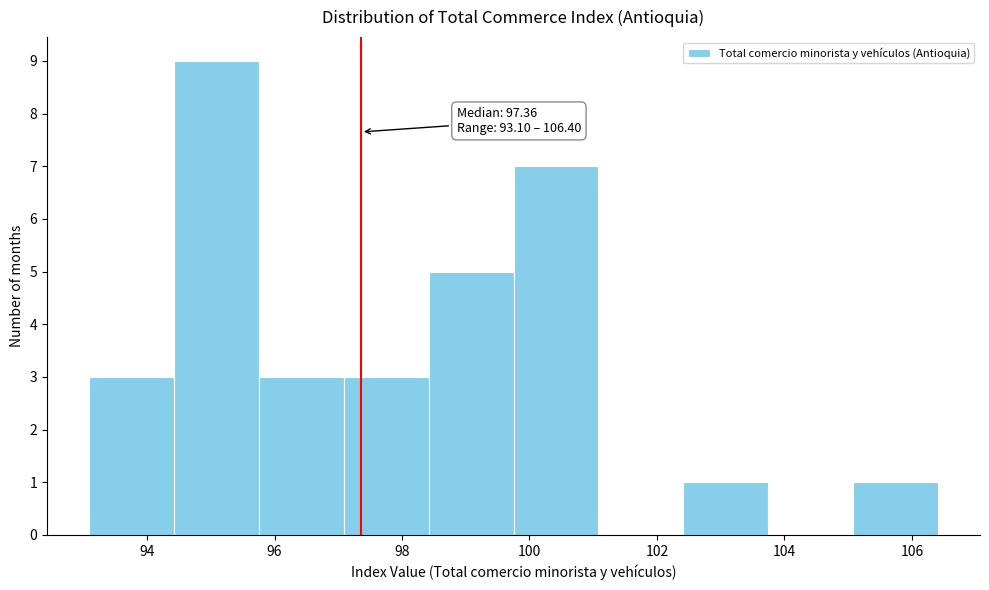

Which range on the x-axis has the tallest bar?

94.4 to 95.8